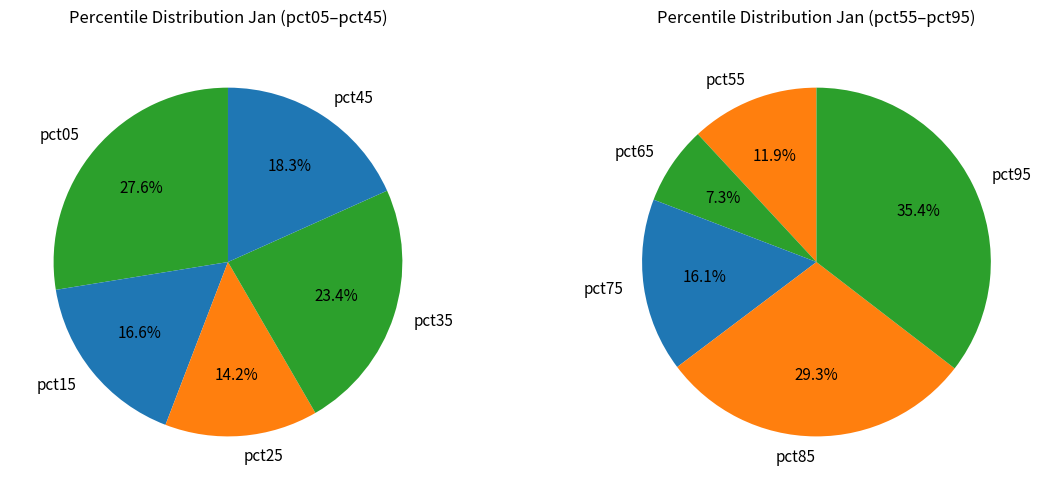

Count the number of slices in the pie.

10